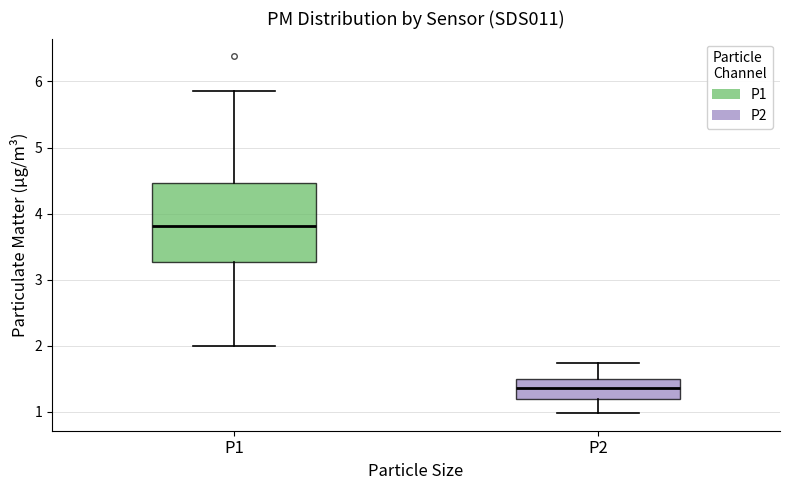

Comparing the boxes themselves (not the whiskers), which one is the tallest?

P1